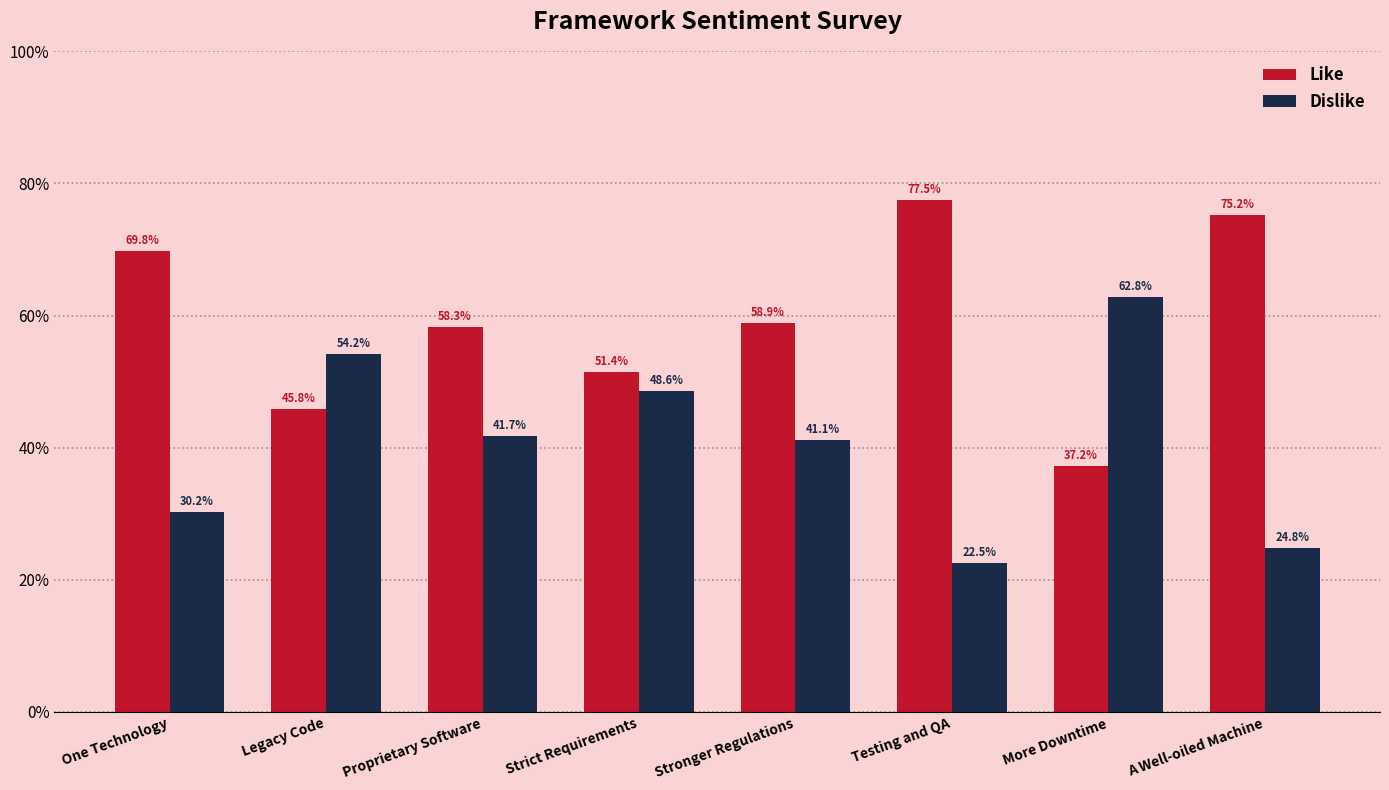

At which label does Like reach its minimum?

More Downtime